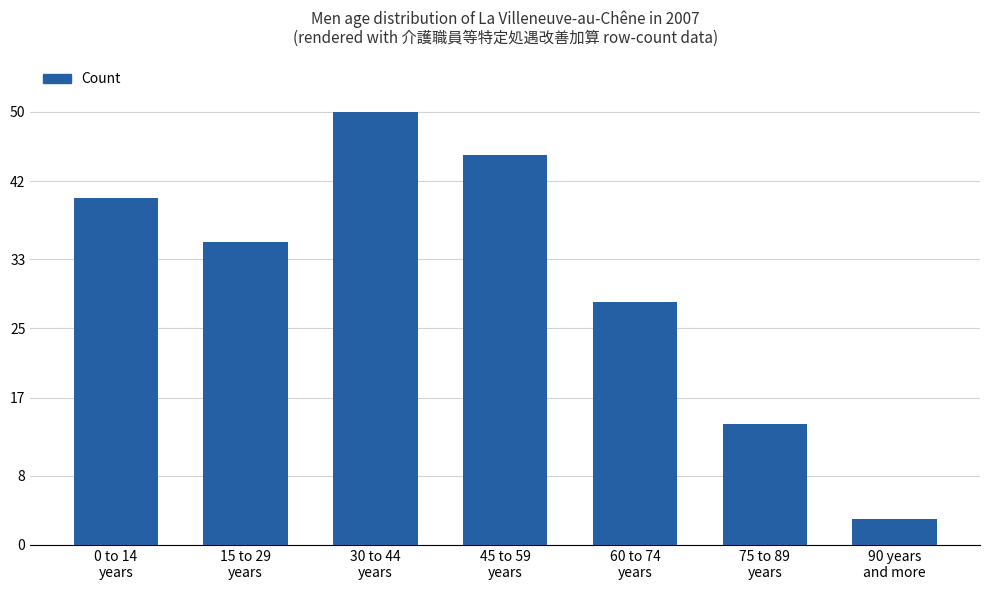

Rank the categories by value from lowest to highest.

90 years
and more, 75 to 89
years, 60 to 74
years, 15 to 29
years, 0 to 14
years, 45 to 59
years, 30 to 44
years